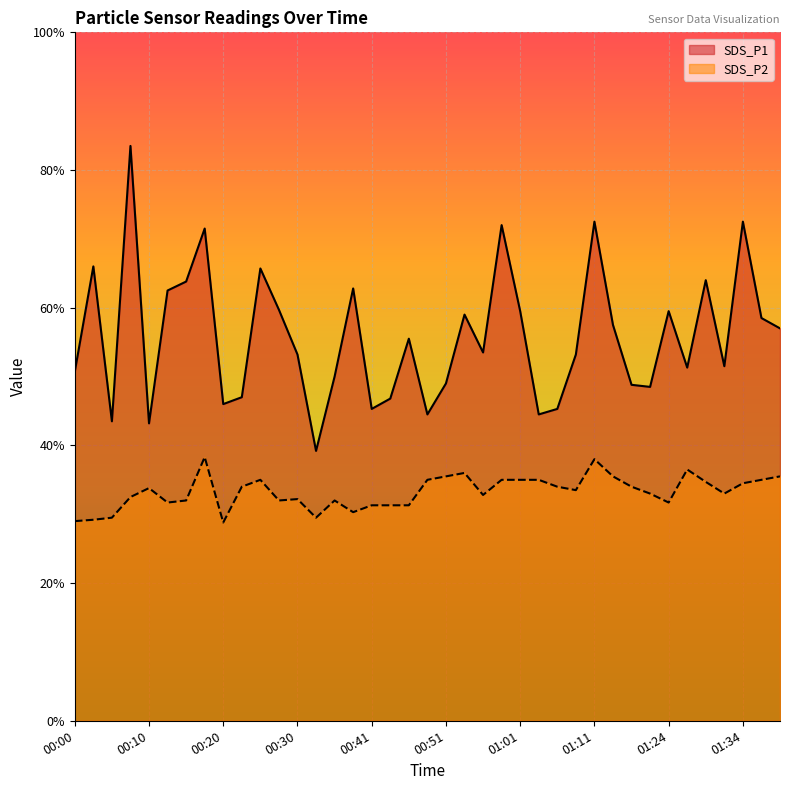

Does the chart display data point markers on the line(s)?

No